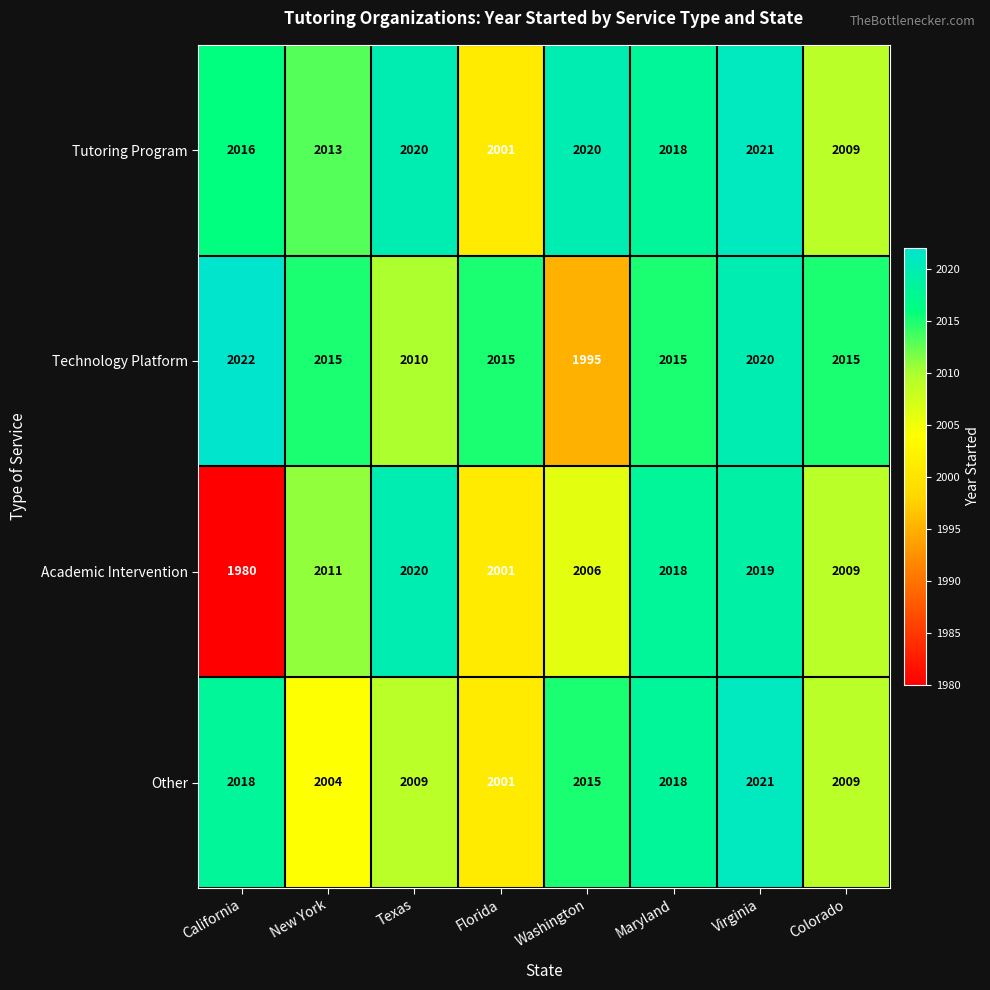

Rank the categories by Academic Intervention value from highest to lowest.

Texas, Virginia, Maryland, New York, Colorado, Washington, Florida, California